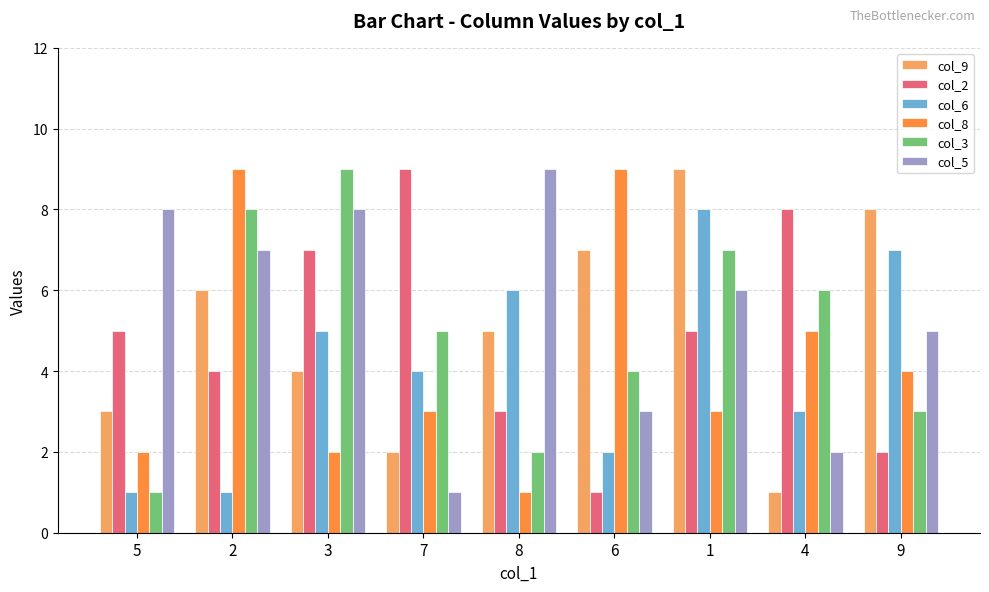

What is the maximum value shown in the chart?

9